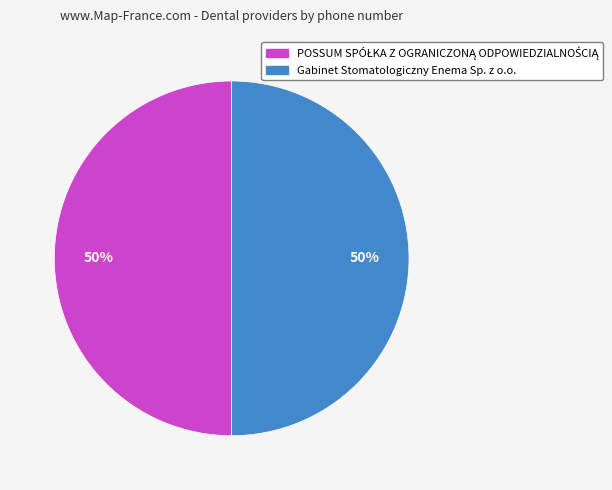

What percentage is the Gabinet Stomatologiczny Enema Sp. z o.o. slice, to the nearest percent?

50%